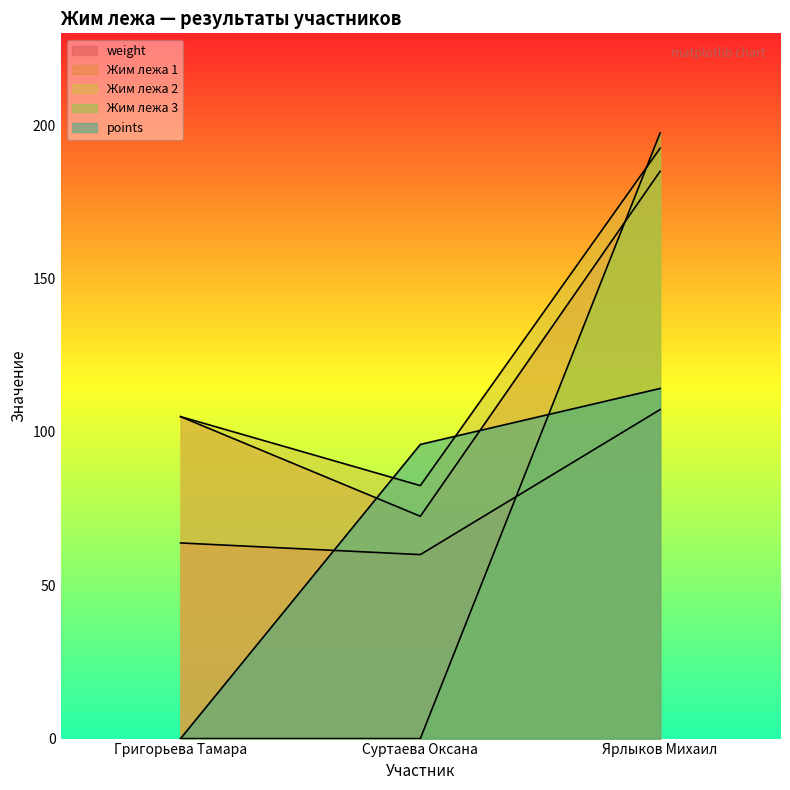

What is the difference between the highest and lowest values at Суртаева Оксана?

95.9